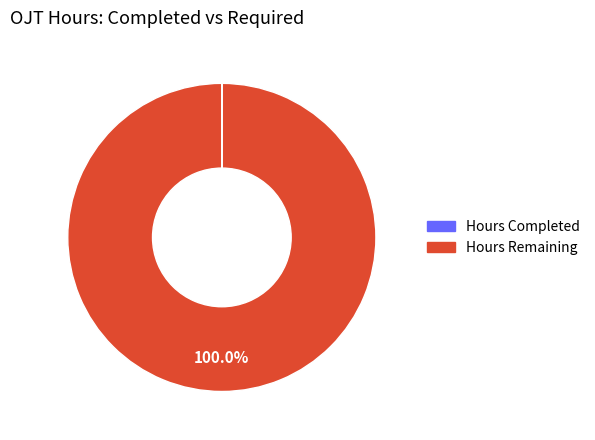

Which slice is the largest?

Hours Remaining